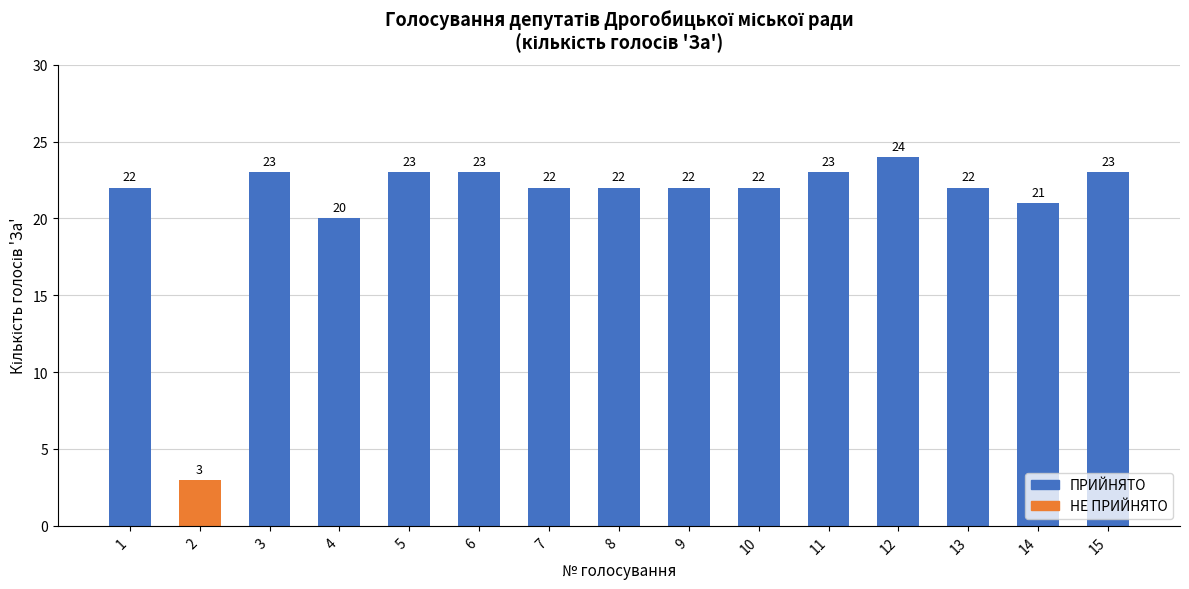

Reading right to left, extract all data points from this chart.

15=23	14=21	13=22	12=24	11=23	10=22	9=22	8=22	7=22	6=23	5=23	4=20	3=23	2=3	1=22